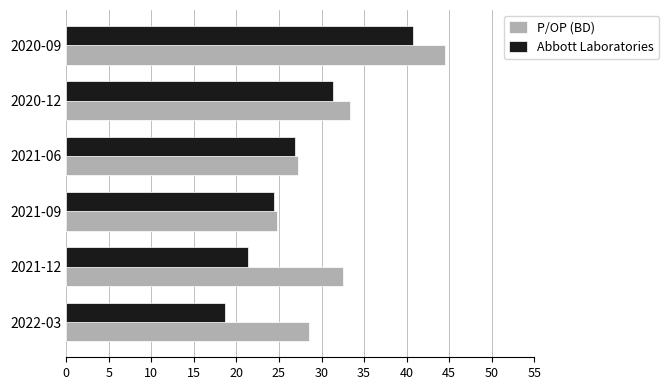

What is the average value of the Abbott Laboratories series?

27.2